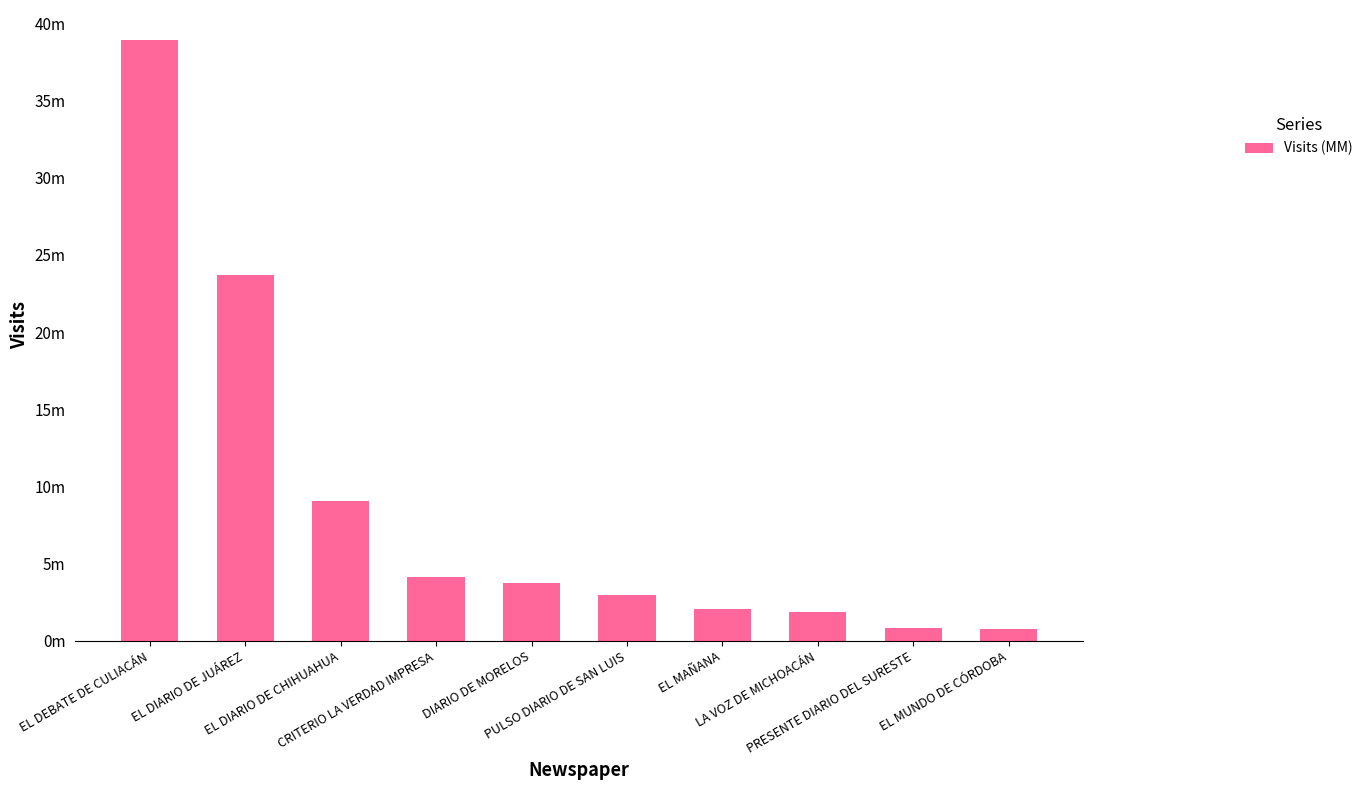

List the labels in order of value, smallest first.

EL MUNDO DE CÓRDOBA, PRESENTE DIARIO DEL SURESTE, LA VOZ DE MICHOACÁN, EL MAÑANA, PULSO DIARIO DE SAN LUIS, DIARIO DE MORELOS, CRITERIO LA VERDAD IMPRESA, EL DIARIO DE CHIHUAHUA, EL DIARIO DE JUÁREZ, EL DEBATE DE CULIACÁN